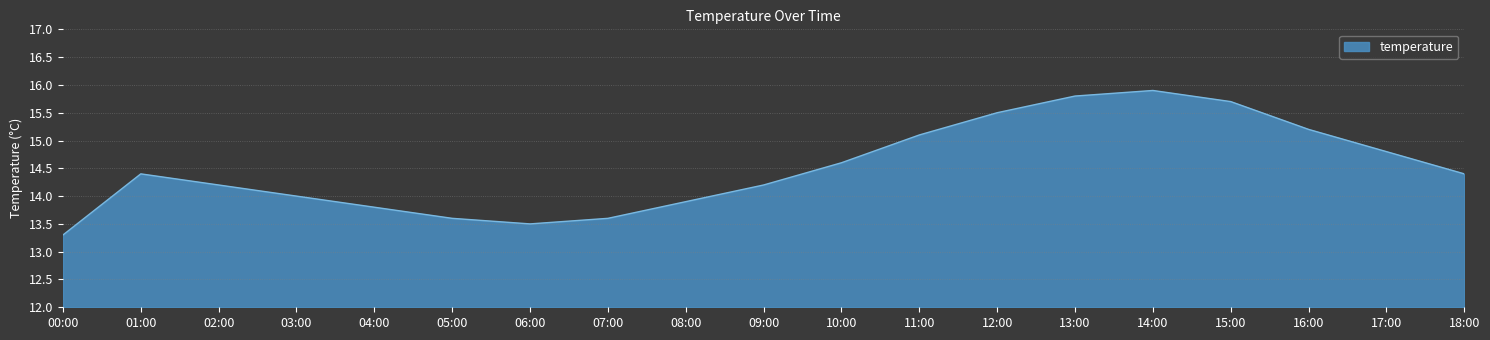

Does the chart have visible grid lines?

Yes